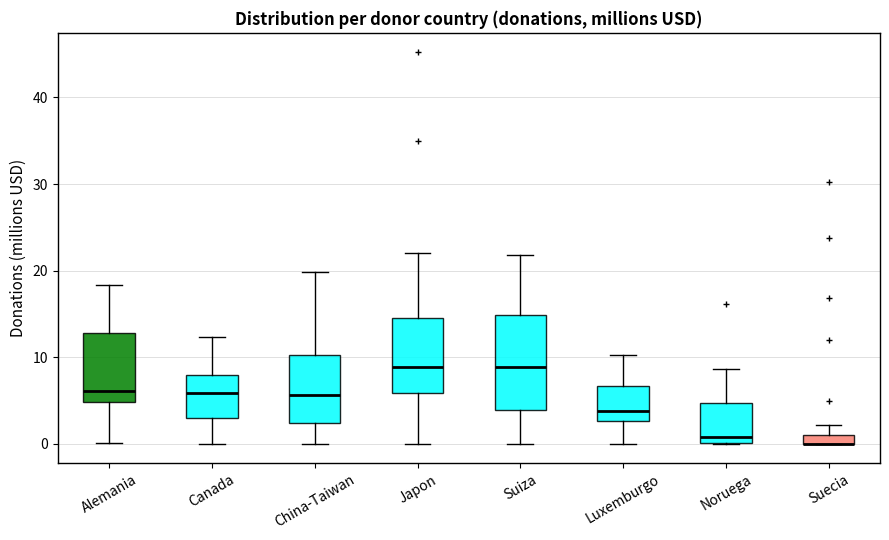

Which box is the tallest, from its lower edge to its upper edge?

Suiza